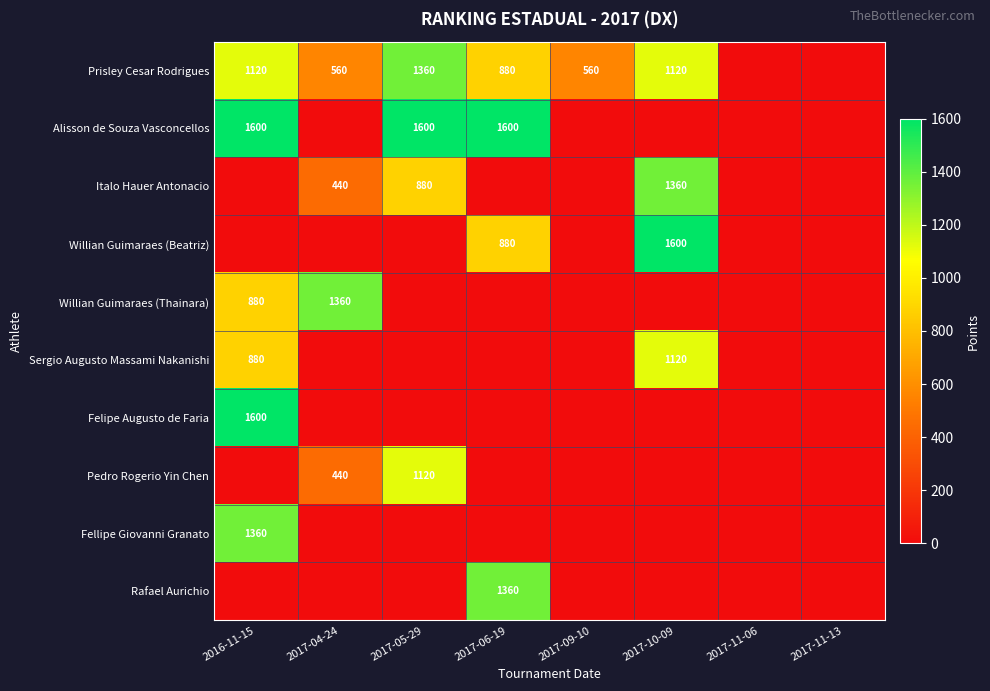

At how many categories does at least one series exceed 19?

6